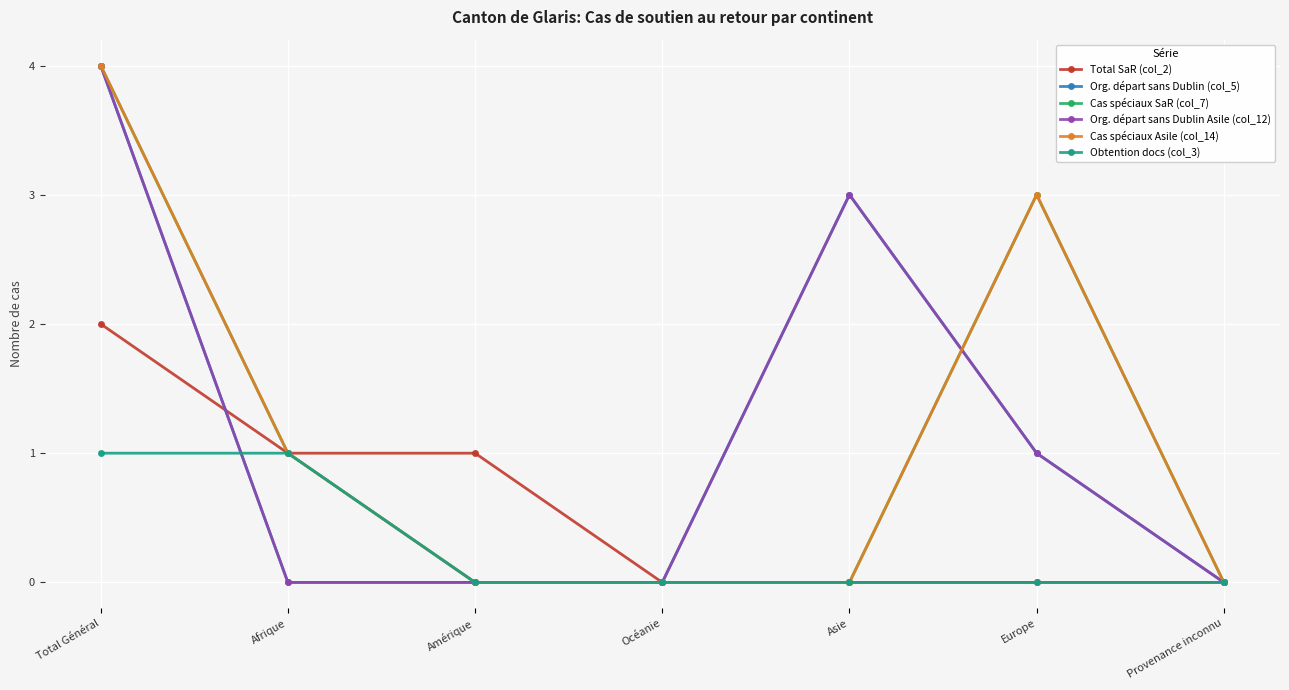

At which category does the chart reach its minimum across all series?

Océanie